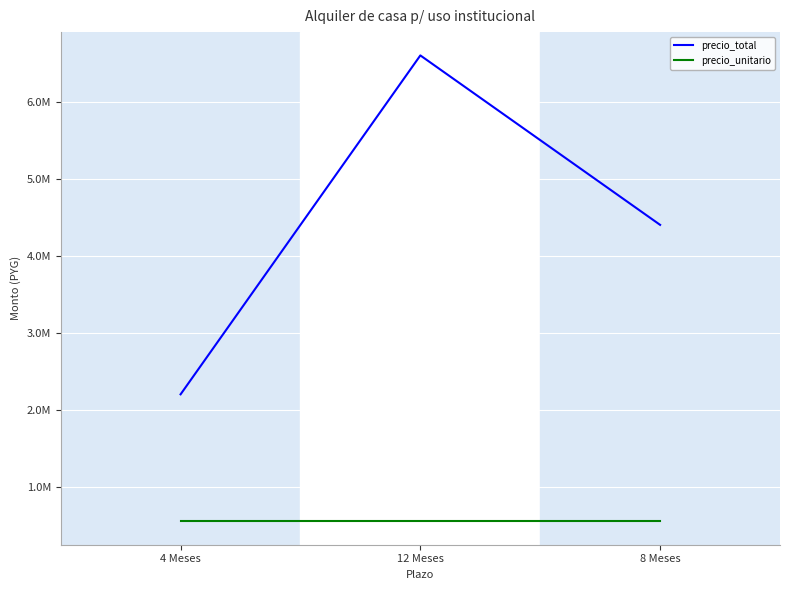

Is this an area chart (filled region under the line)?

No